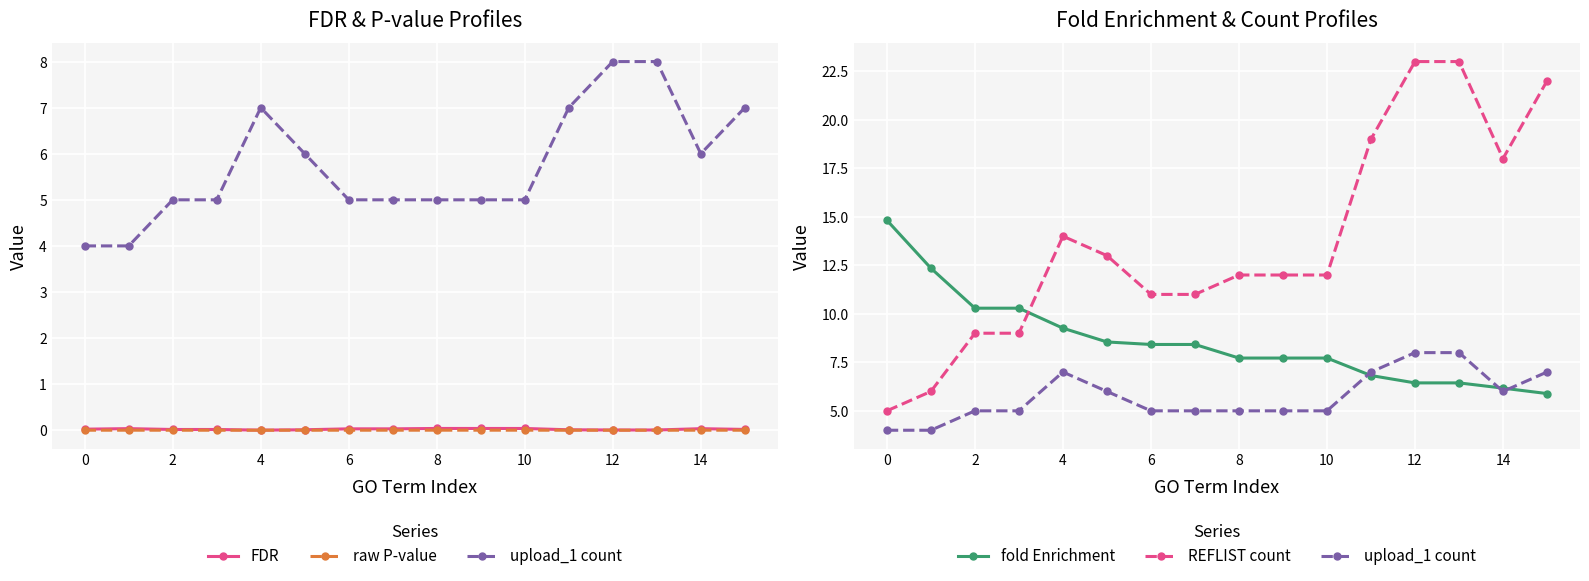

What is the value of the REFLIST count point at the 4th from the left?

9.0